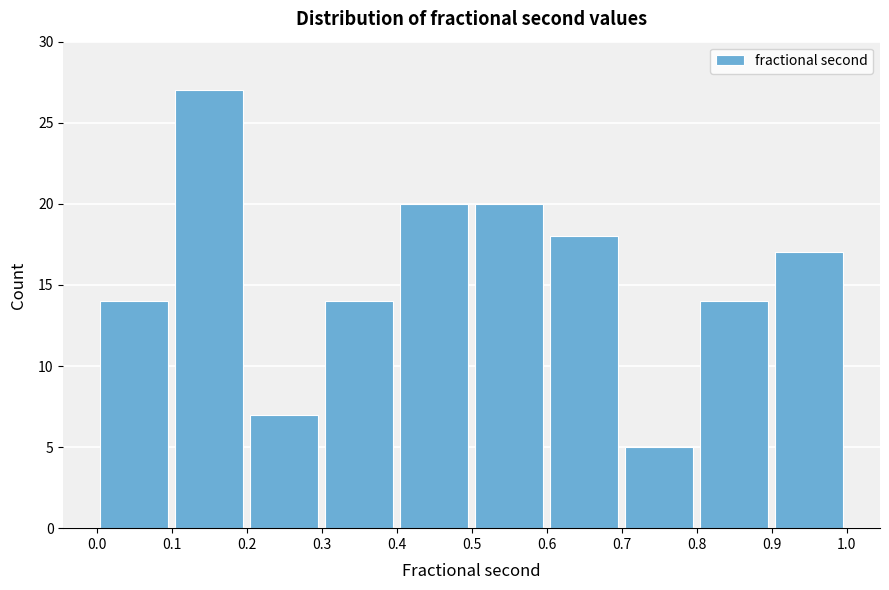

What is the height of the bar covering 0.3 to 0.4 on the x-axis? The values are not printed on the chart, so give them approximately, as read against the axis.

14